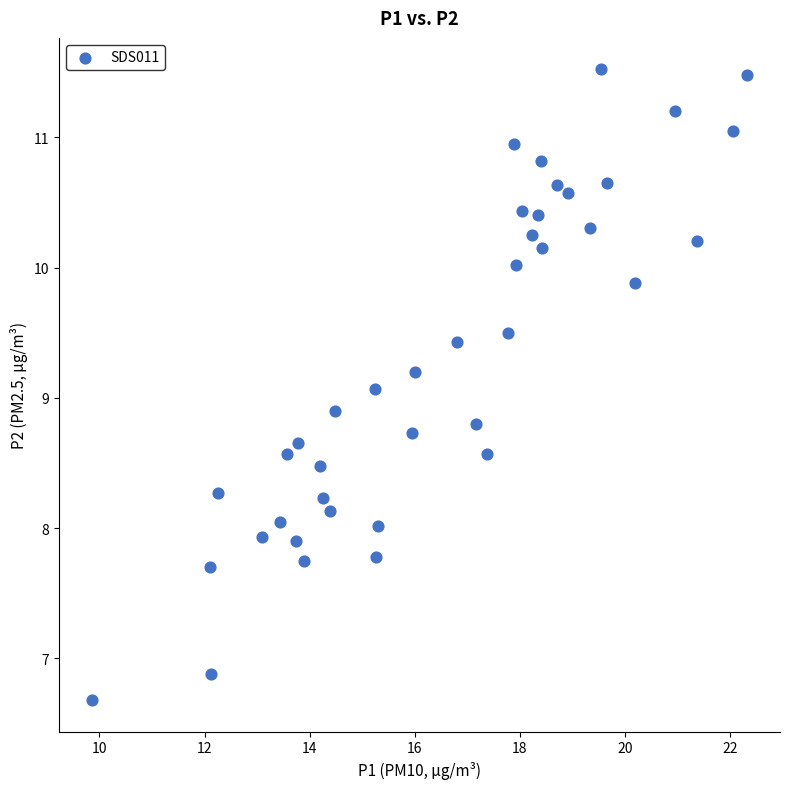

What is the range of Y values (max minus min)?

4.8